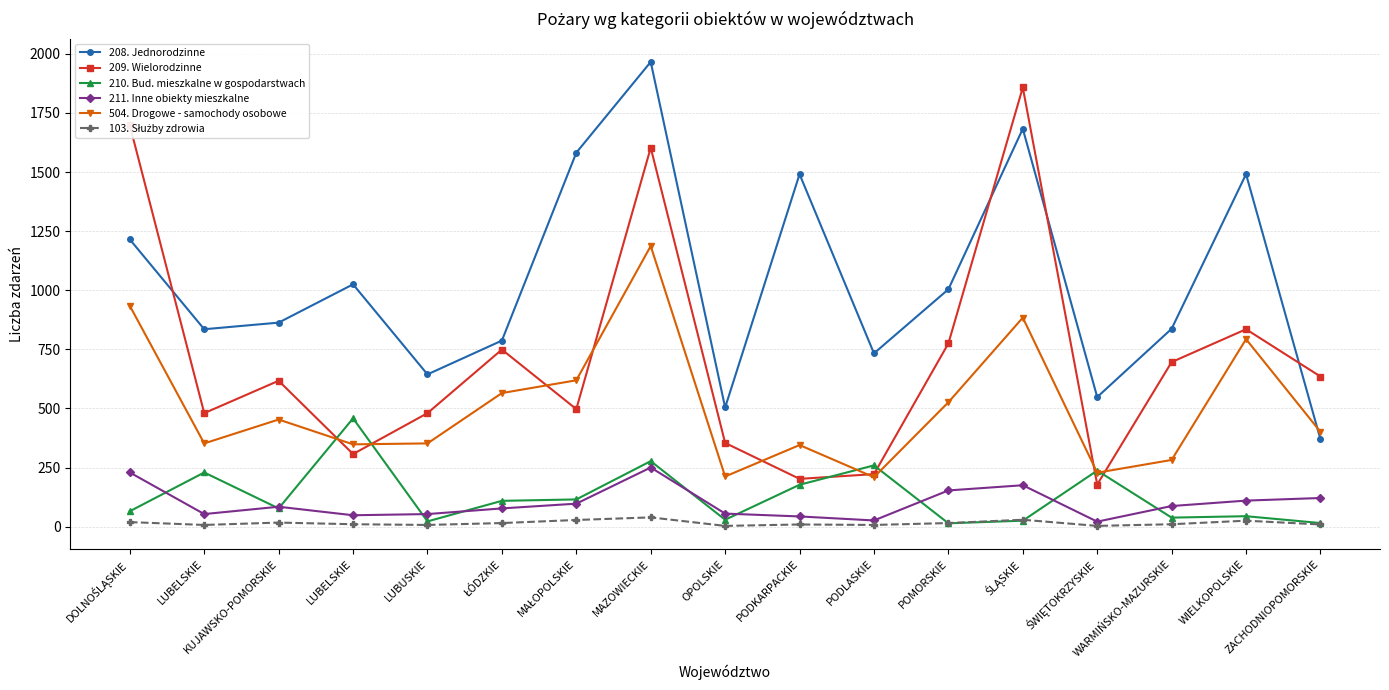

What is the label of the 2nd point from the left?

LUBELSKIE